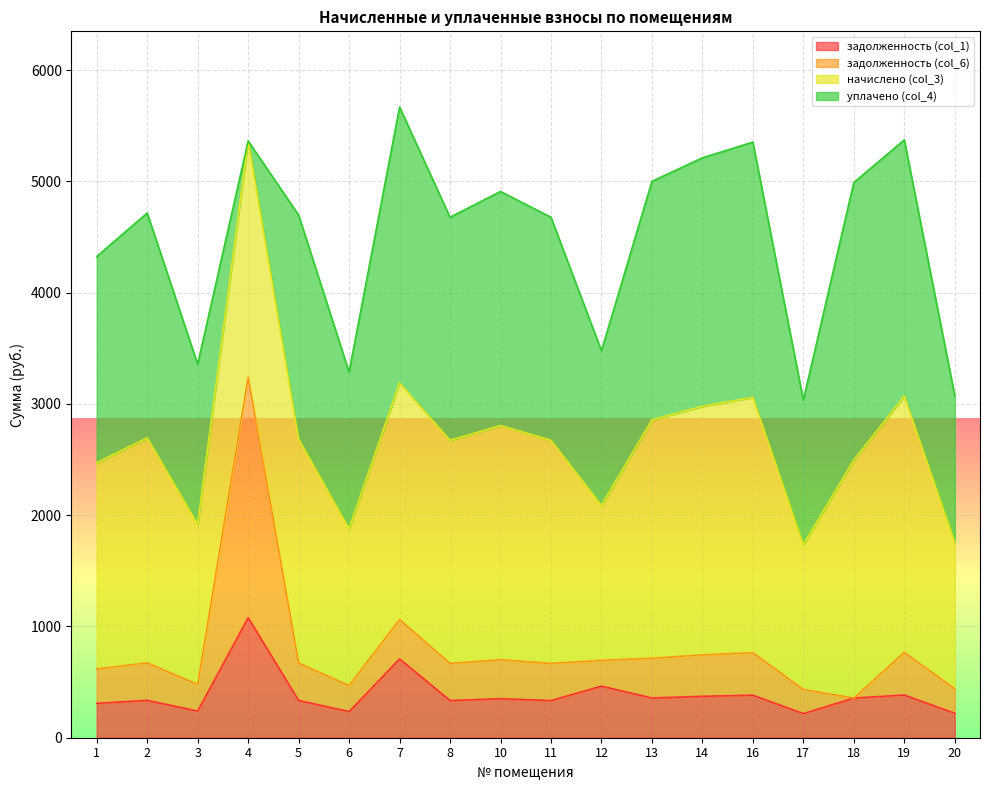

At which category does задолженность (col_1) reach its first local valley?

3